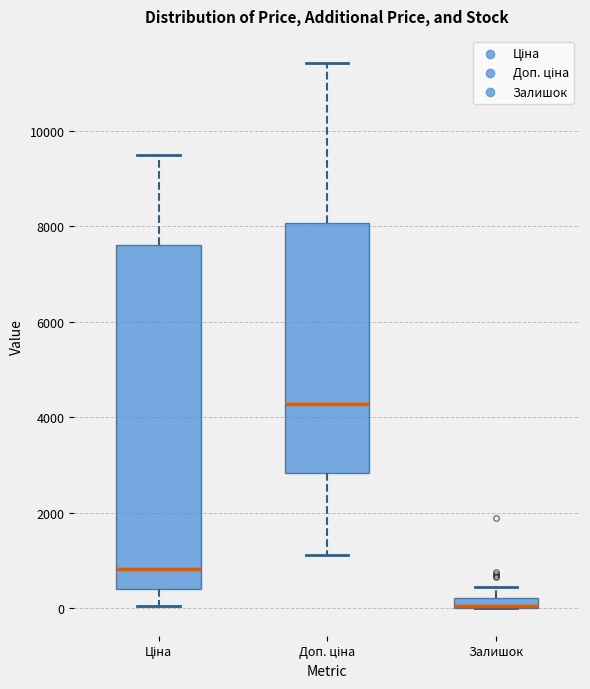

Which box is the tallest, from its lower edge to its upper edge?

Ціна